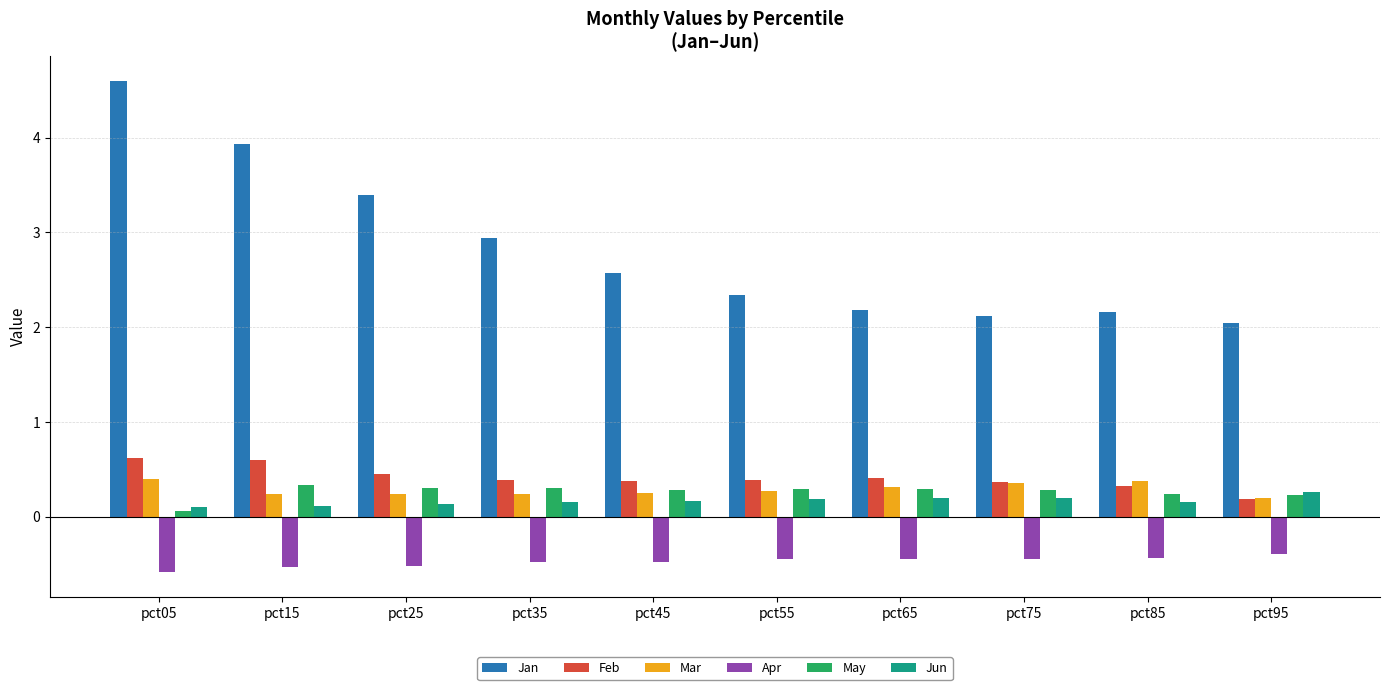

What is the difference between the Mar values at pct05 and pct15?

0.2